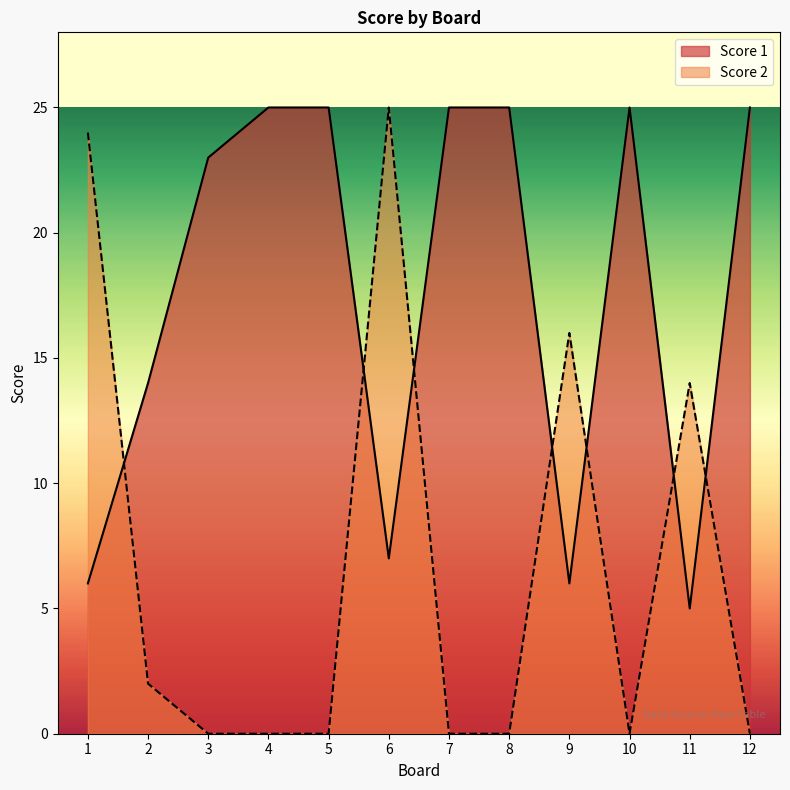

Rank the categories by Score 1 value from highest to lowest.

4, 5, 7, 8, 10, 12, 3, 2, 6, 1, 9, 11